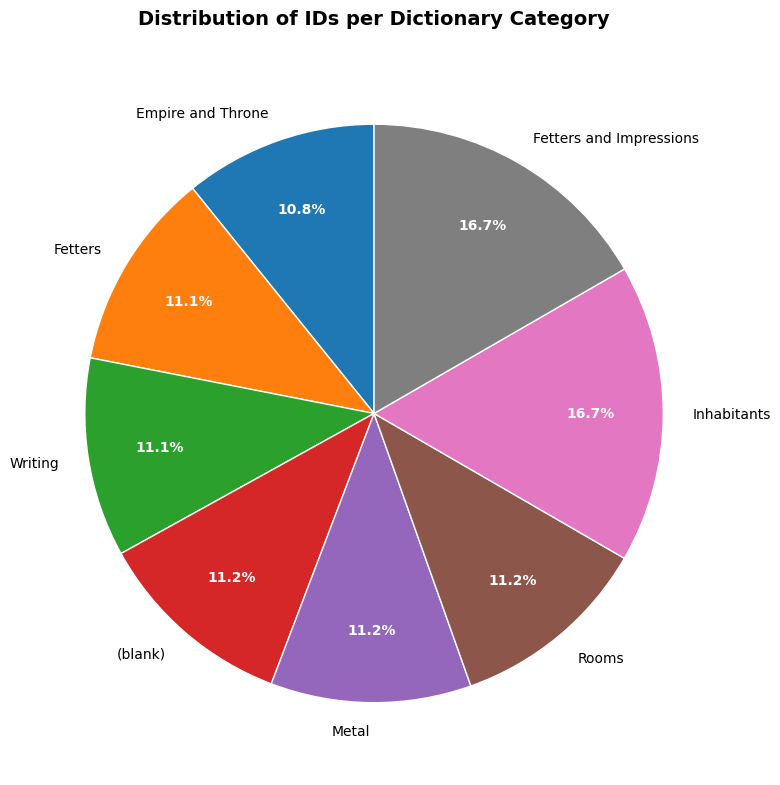

Combined, what portion of the pie is Writing and Fetters?

22.2%